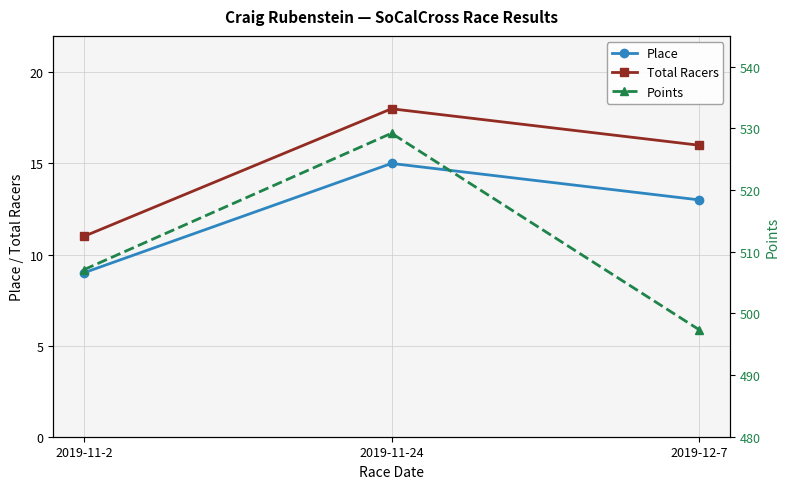

What are all the series names shown in the legend?

Place, Total Racers, Points